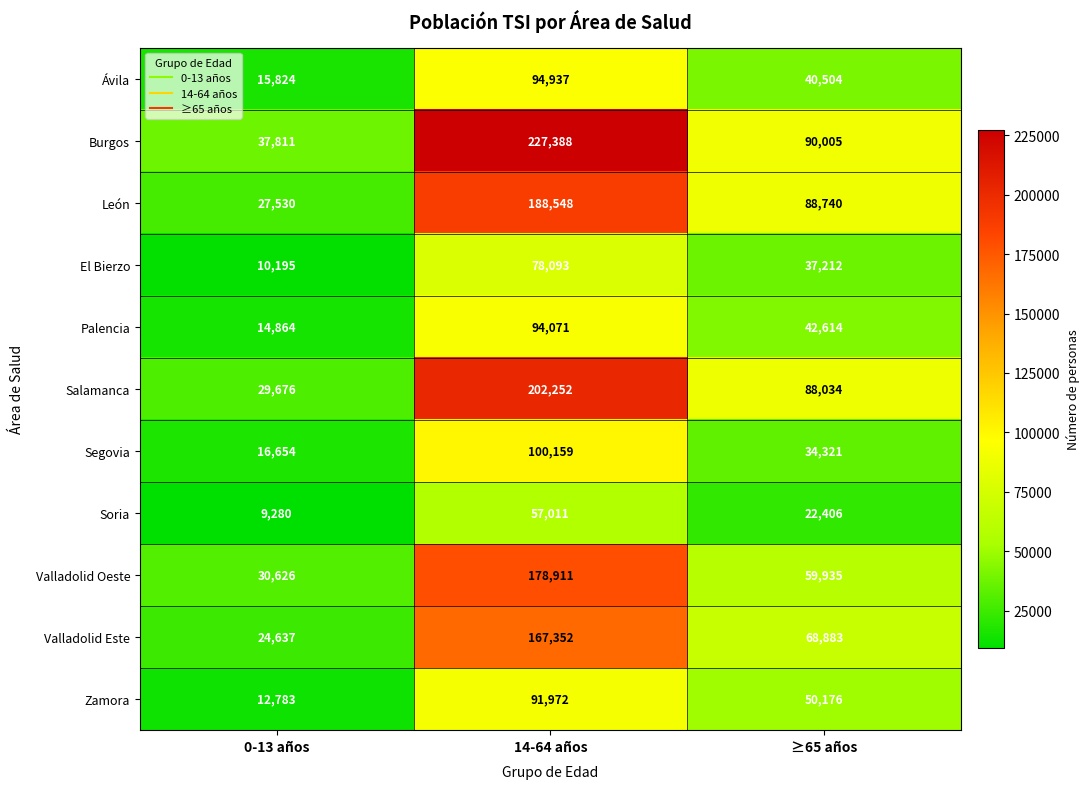

At 14-64 años, list the series in order from smallest to largest.

Soria, El Bierzo, Zamora, Palencia, Ávila, Segovia, Valladolid Este, Valladolid Oeste, León, Salamanca, Burgos